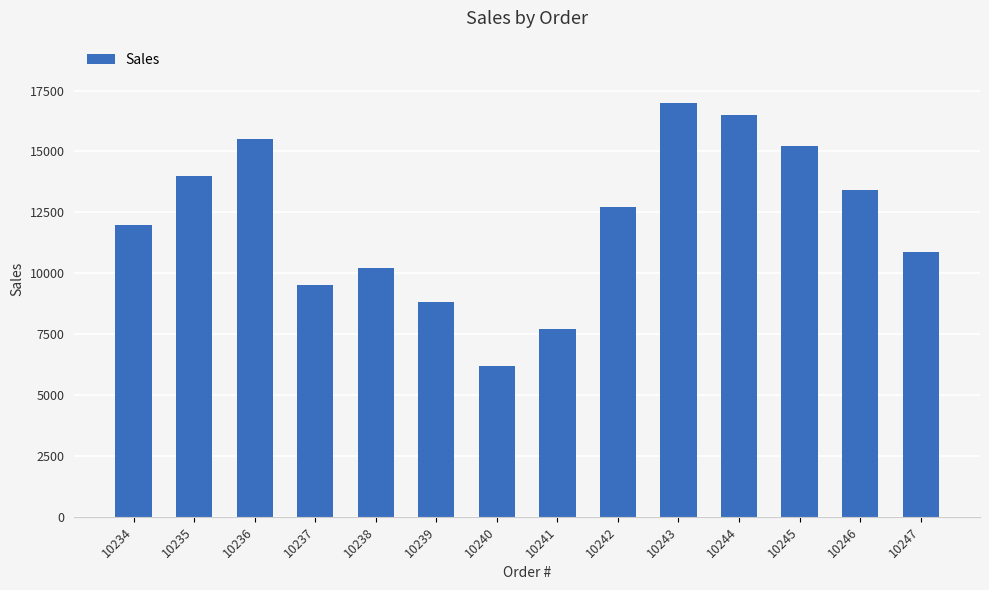

What is the approximate value at 10242?

12700